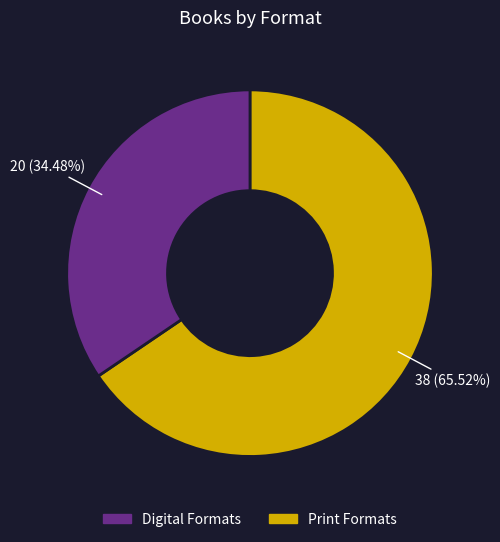

Is there any slice that represents more than half of the pie?

Yes